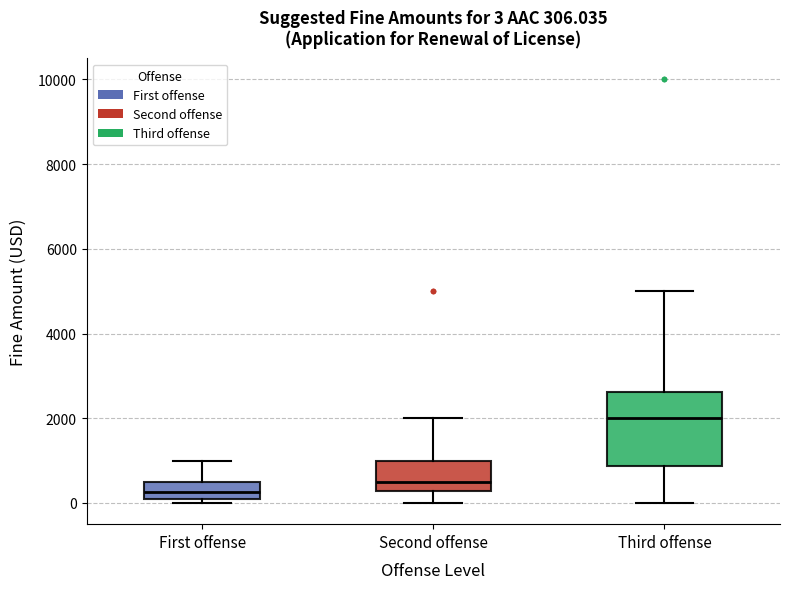

Which box's median line is the highest?

Third offense